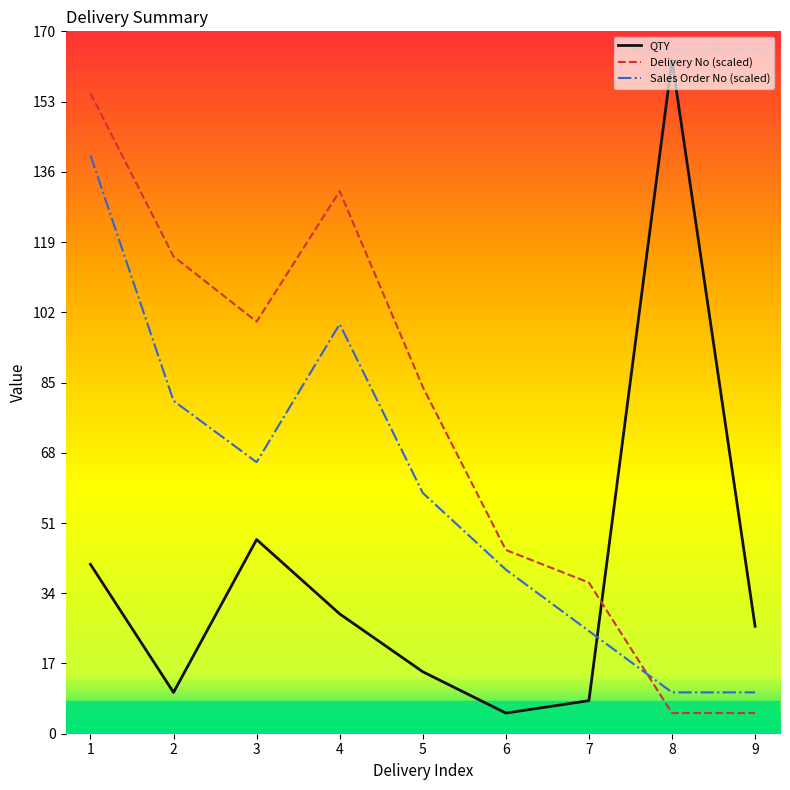

Where does the QTY series first go above 26?

1